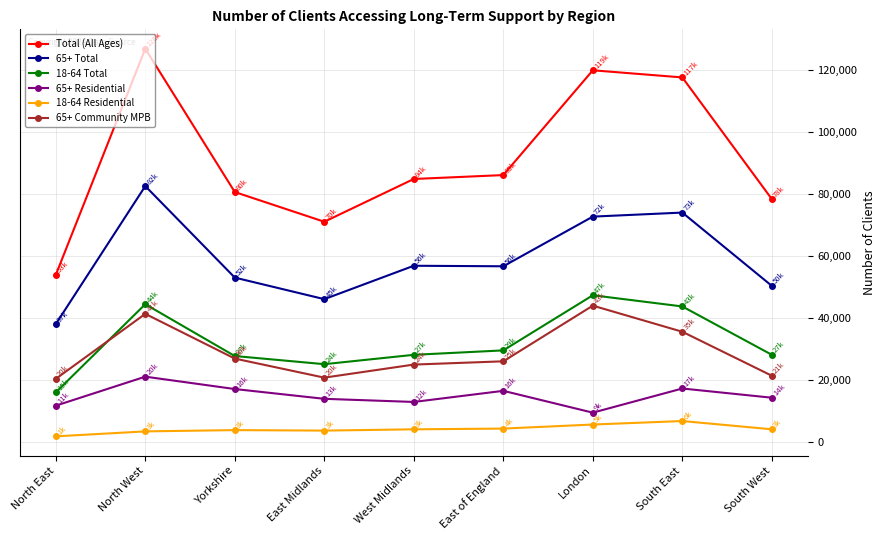

Rank the series at South West from highest to lowest value.

Total (All Ages), 65+ Total, 18-64 Total, 65+ Community MPB, 65+ Residential, 18-64 Residential